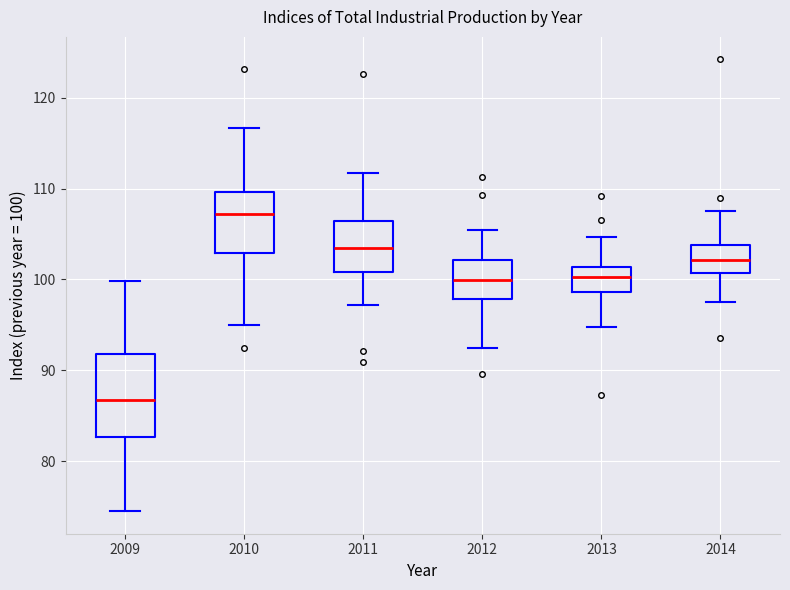

Comparing the boxes themselves (not the whiskers), which one is the tallest?

2009